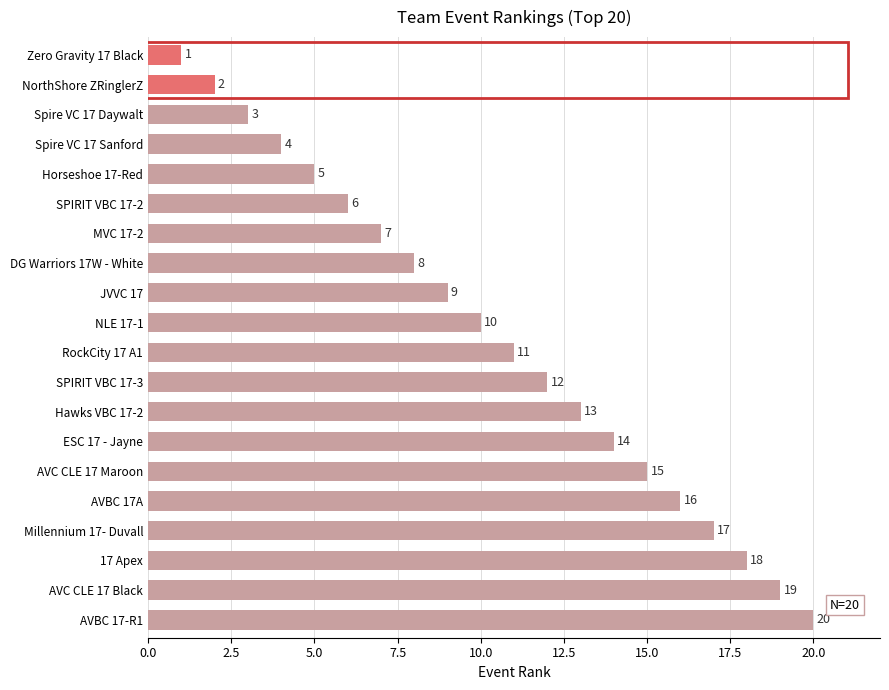

The chart shows a value of 9 at SPIRIT VBC 17-2. True or false?

False